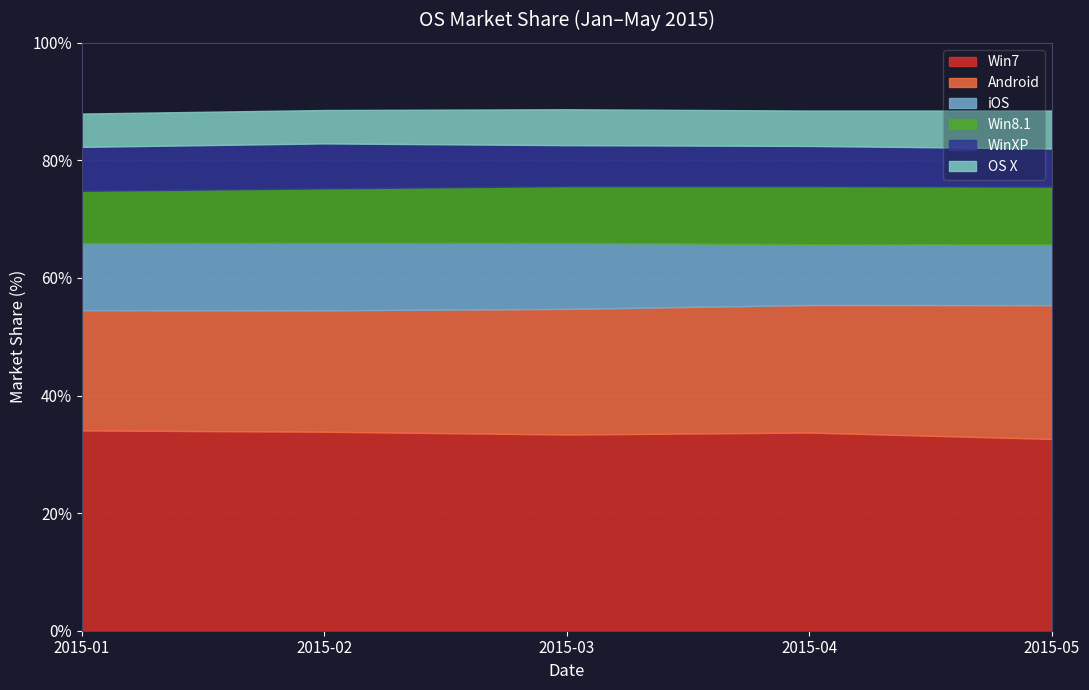

What is the difference between the maximum and minimum values in the iOS series?

1.2